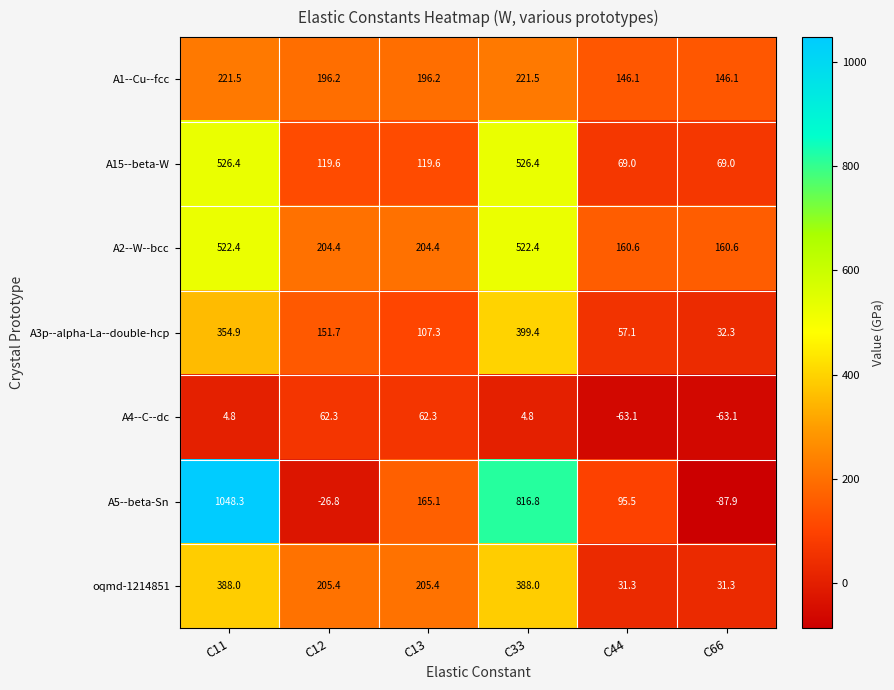

Count the number of data series in this chart.

7